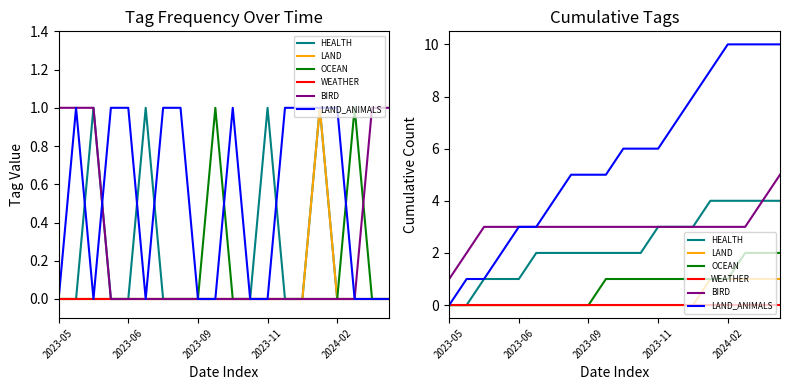

True or false: LAND_ANIMALS has a value of 4 at 13.

False